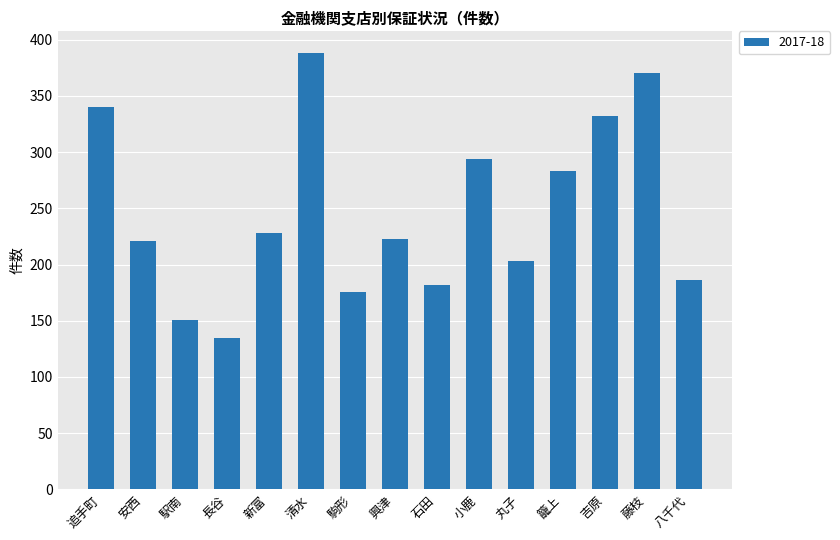

Reading right to left, list all the values displayed in this chart.

186	370	332	283	203	294	182	223	176	388	228	135	151	221	340